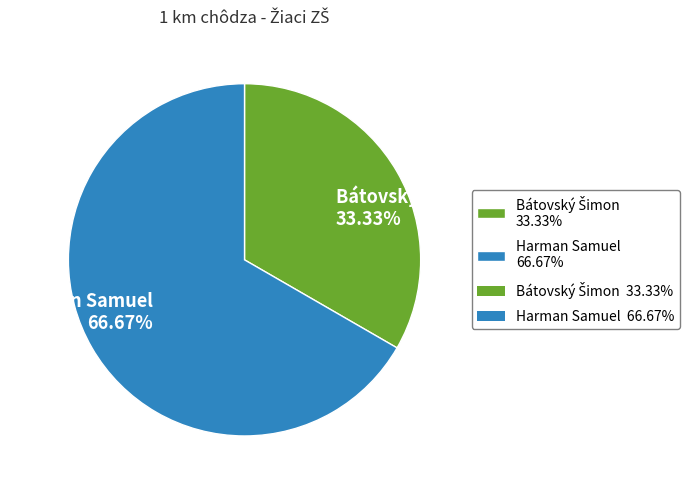

Is Harman Samuel 66.67% the majority of the pie?

Yes